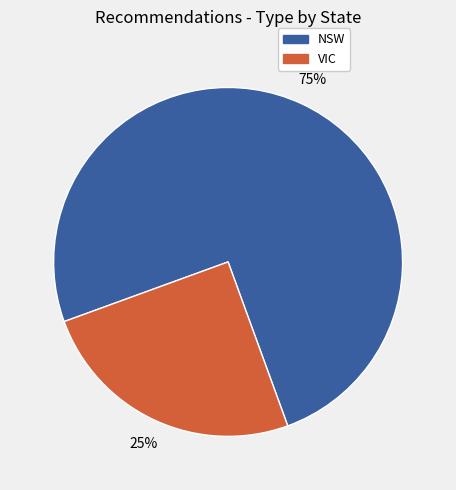

Is there a majority slice in this chart?

Yes